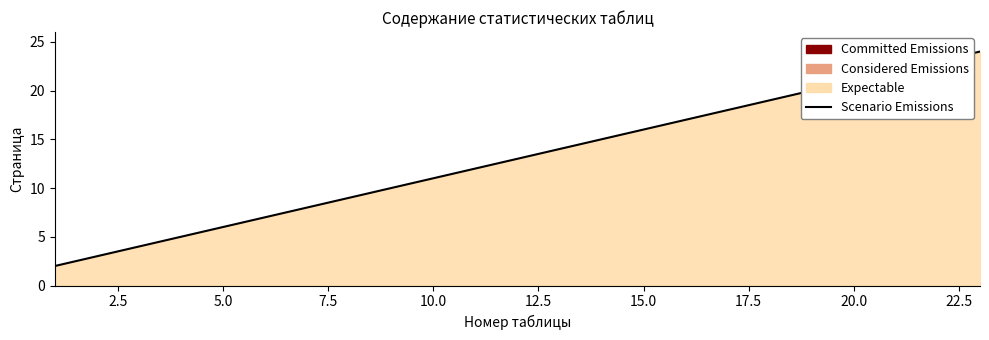

Does the chart have visible grid lines?

No